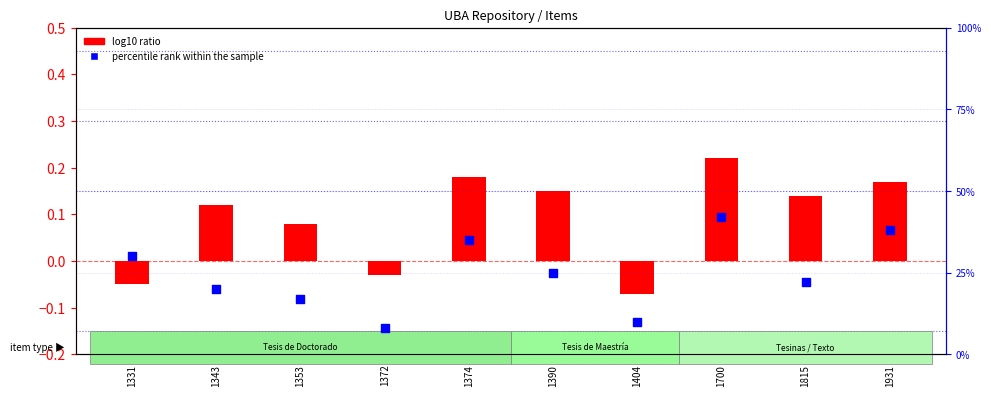

At which category is the sum across all series the highest?

1700